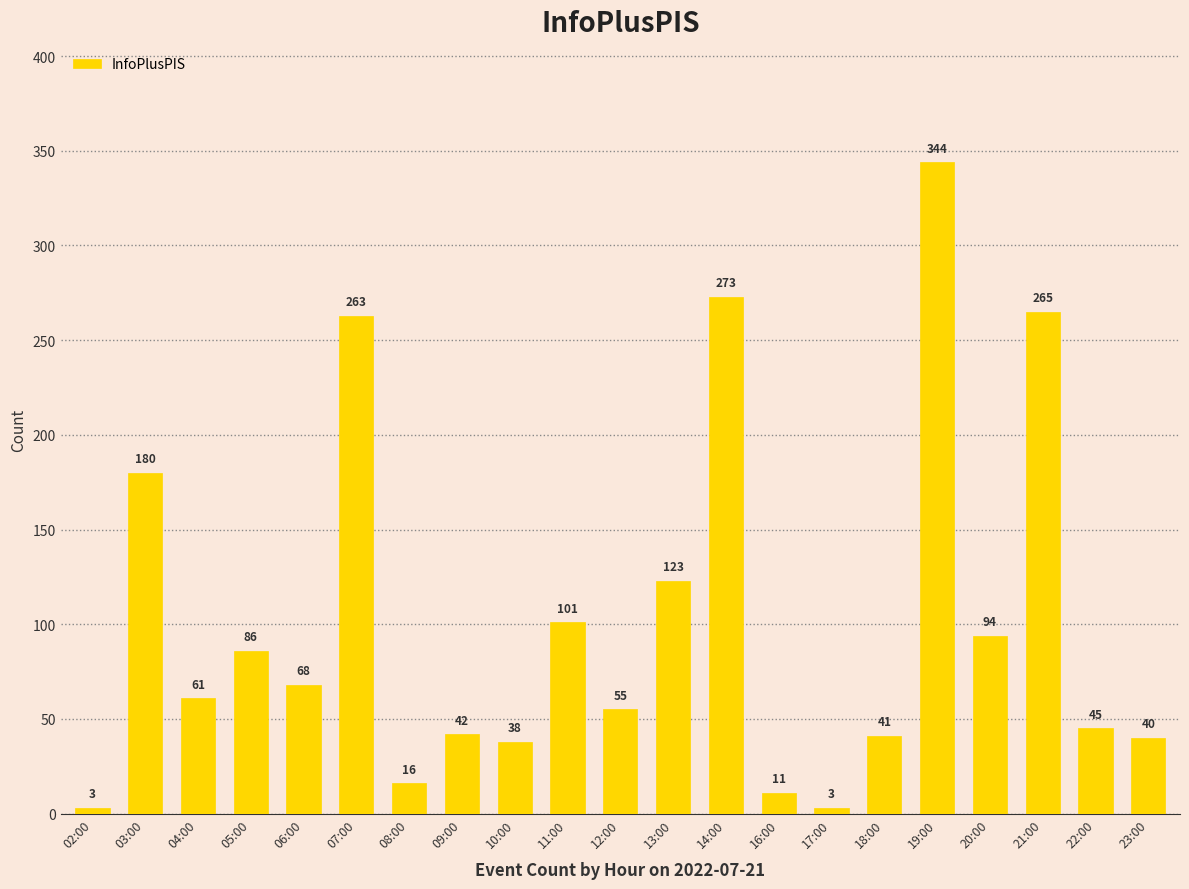

Reading left to right, extract all data points from this chart.

3	180	61	86	68	263	16	42	38	101	55	123	273	11	3	41	344	94	265	45	40